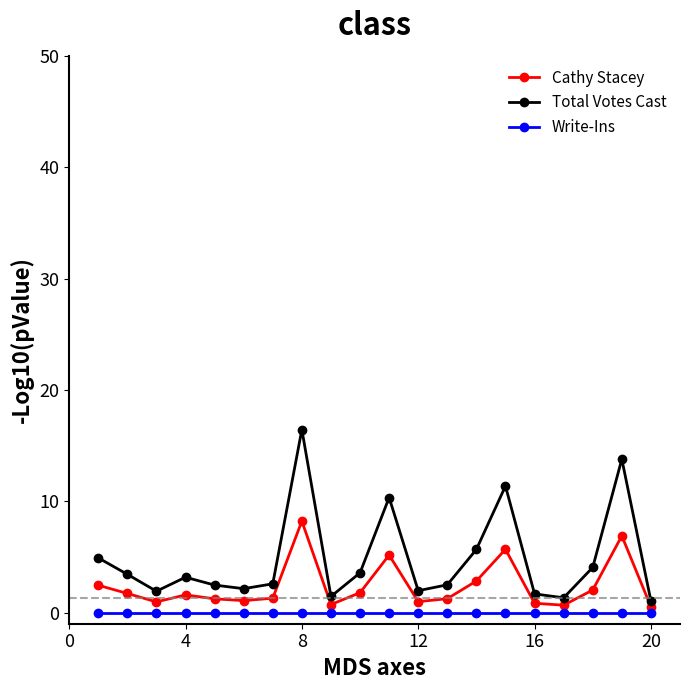

True or false: Total Votes Cast has more than 0 interior local peaks.

True